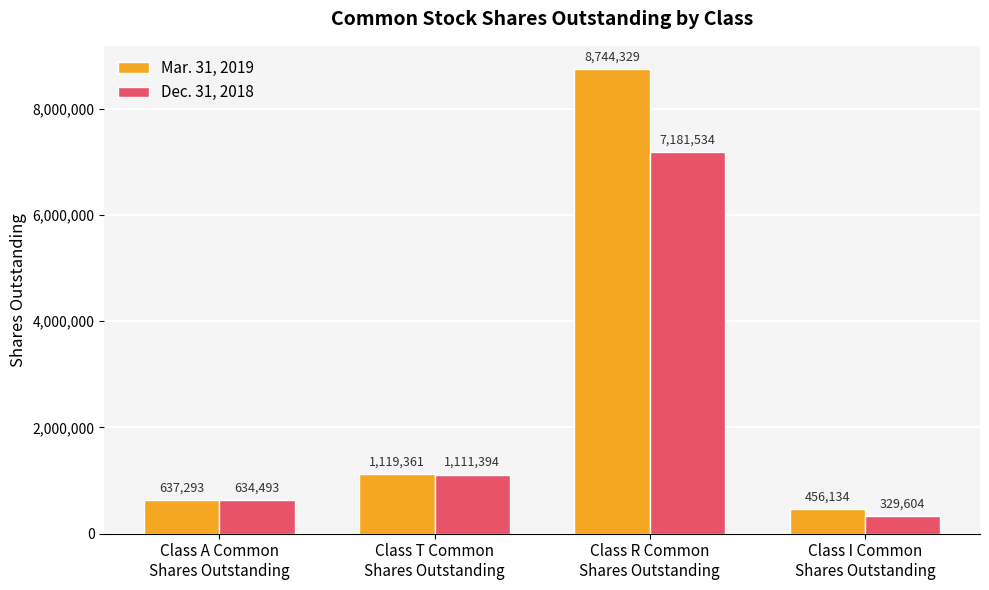

Are the bars grouped side by side (vs. stacked)?

Yes